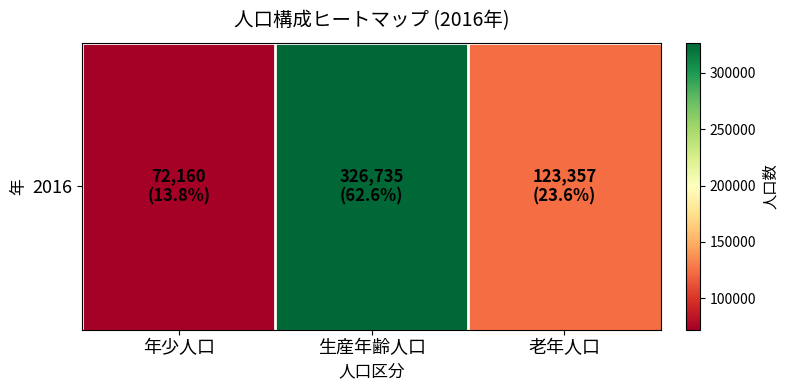

Is it true that the value at 老年人口 is 123357?

True